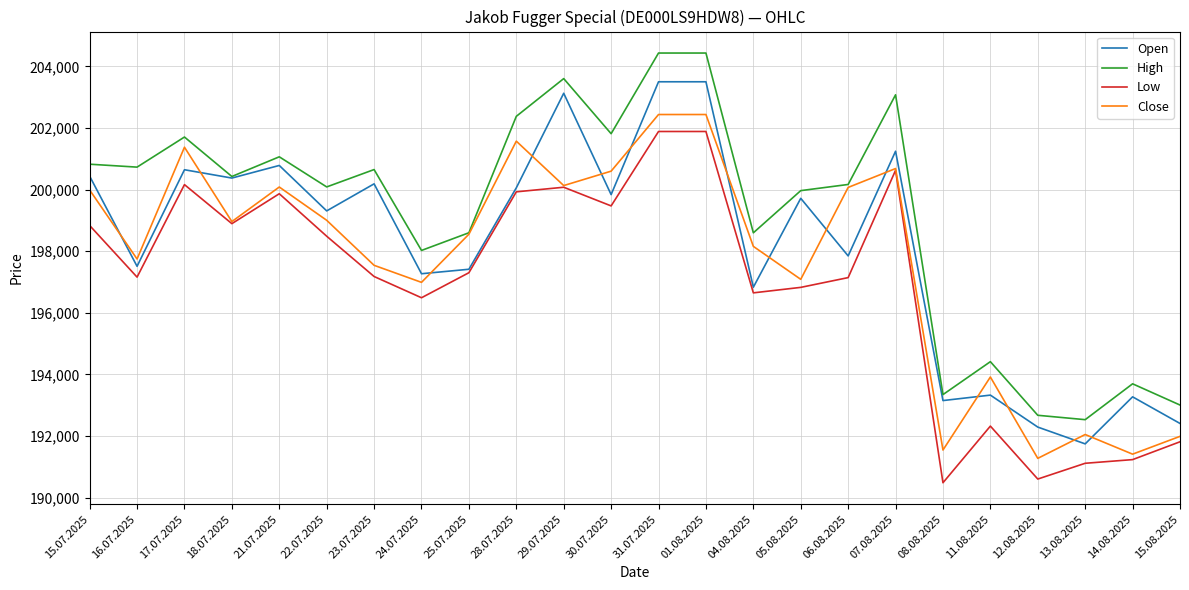

Is it true that Low equals 198833 at 15.07.2025?

True